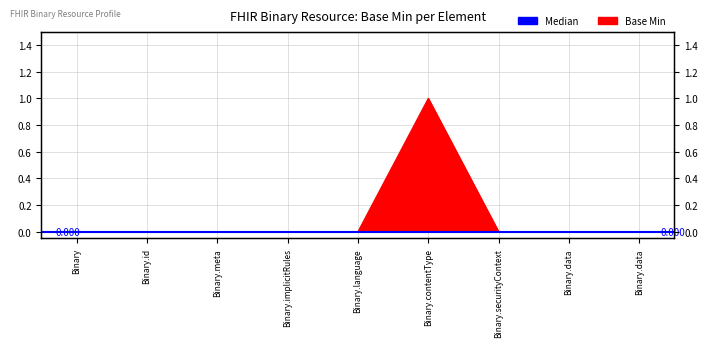

Which category has the highest value across all series?

Binary.contentType